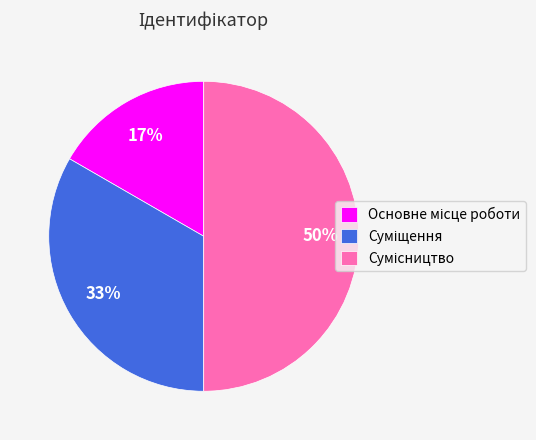

To the nearest percent, what is the difference between the largest and smallest slice percentages?

33%